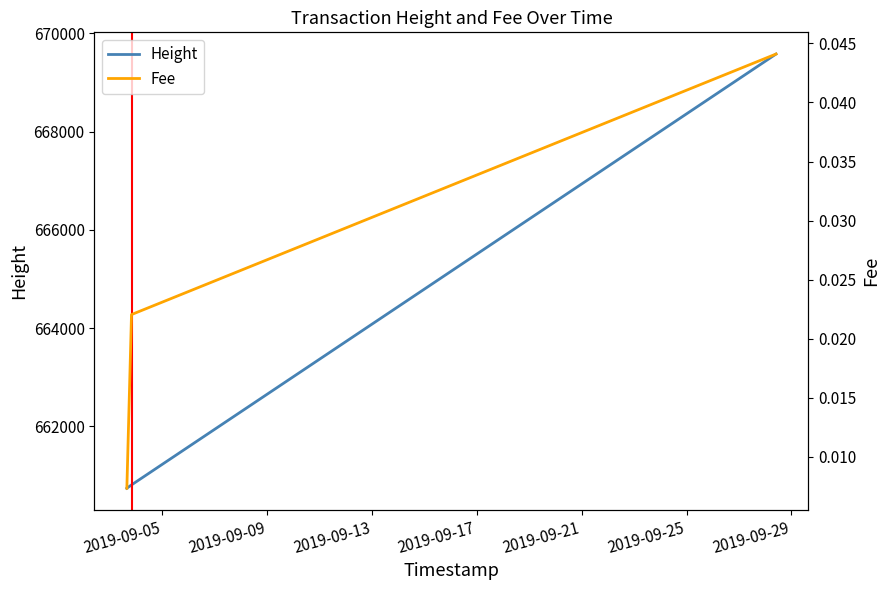

Reading right to left, extract all data points from this chart.

Height: 669581.0	660805.0	660737.0
Fee: 0.0	0.0	0.0